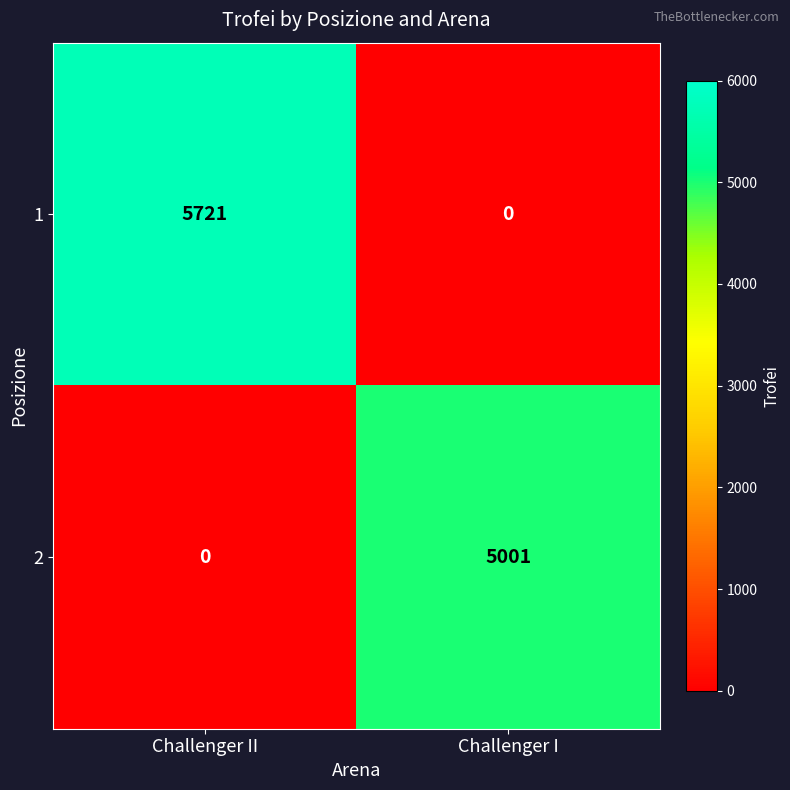

At which category is the sum across all series the highest?

Challenger II